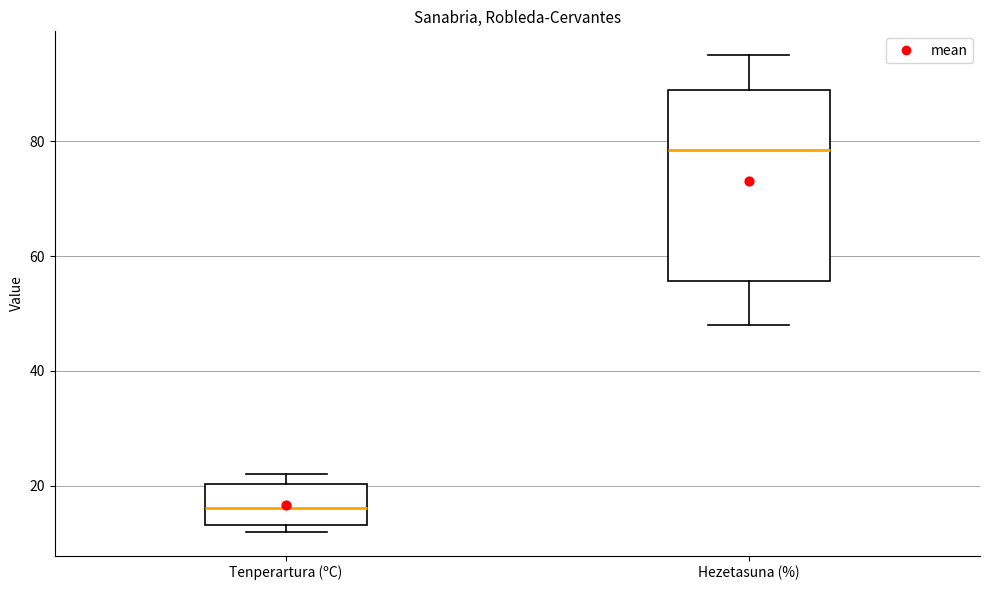

Where is the upper edge of the box for Tenperartura (ºC) on the y-axis? The values are not printed on the chart, so give them approximately, as read against the axis.

20